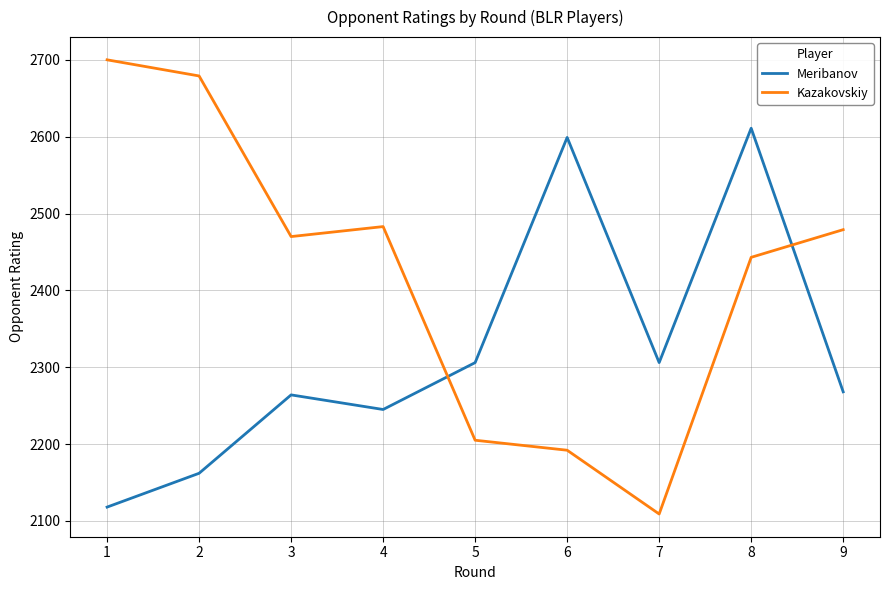

Which category has the lowest value in the Meribanov series?

1